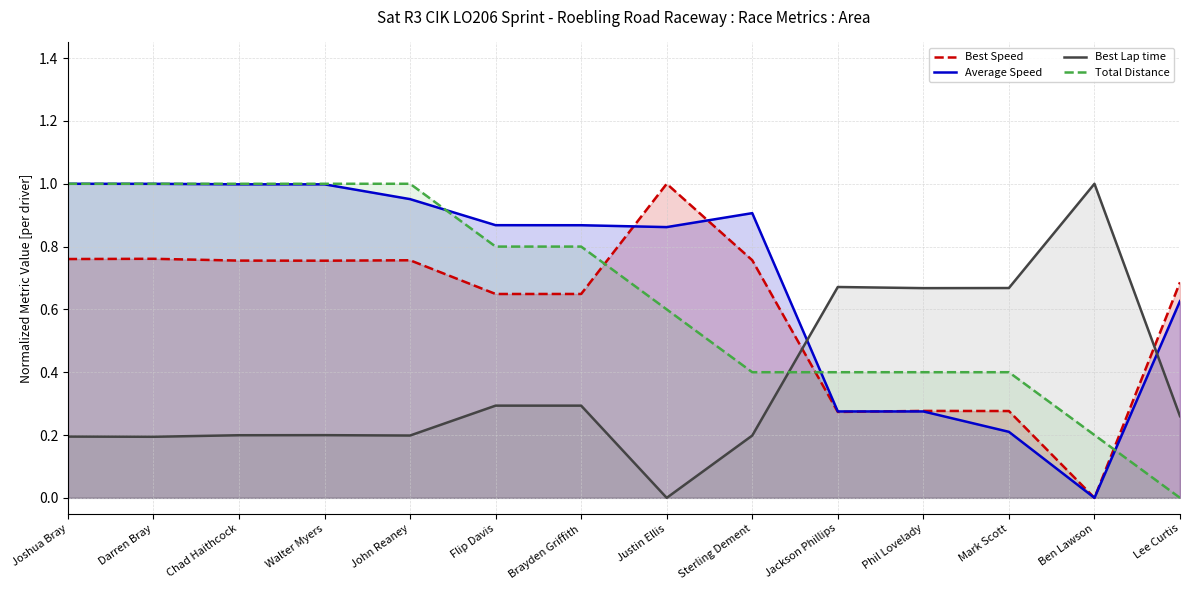

Which series ends up on top after the final intersection of Average Speed and Total Distance?

Average Speed